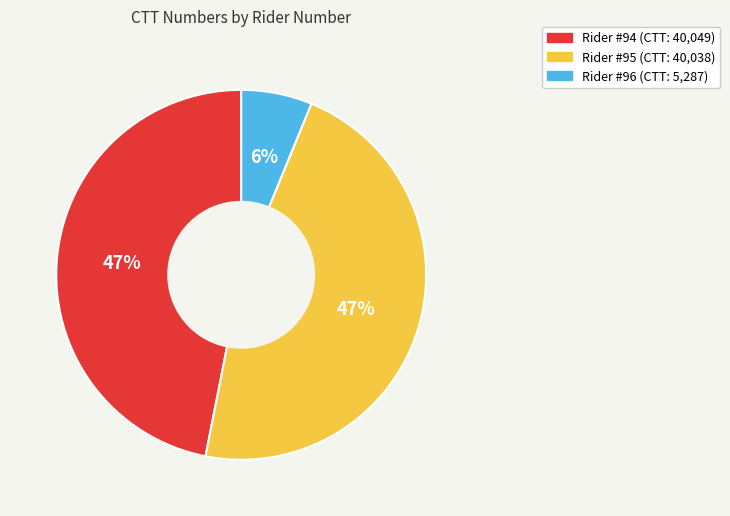

Is there any slice that represents more than half of the pie?

No